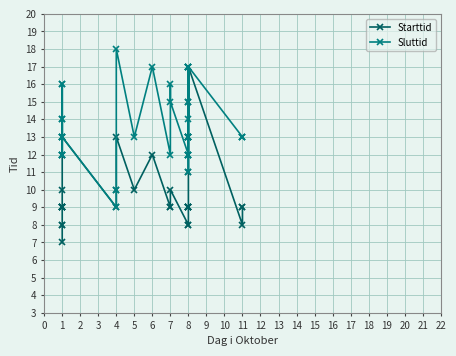

The value of Sluttid at 1 is 6. True or false?

False